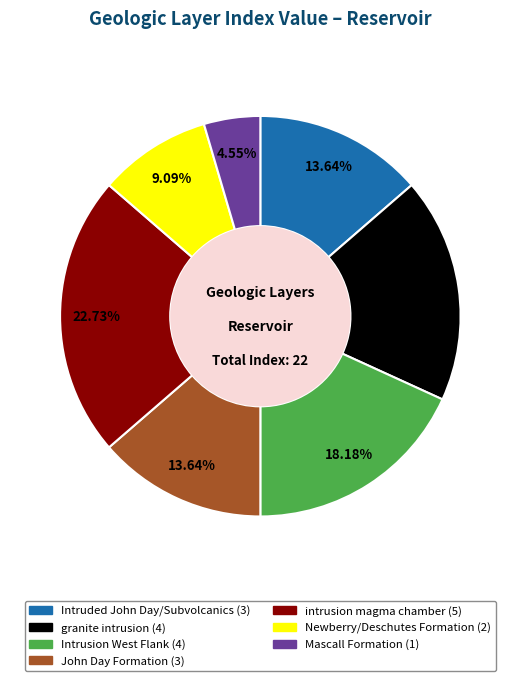

Count the number of slices in the pie.

7